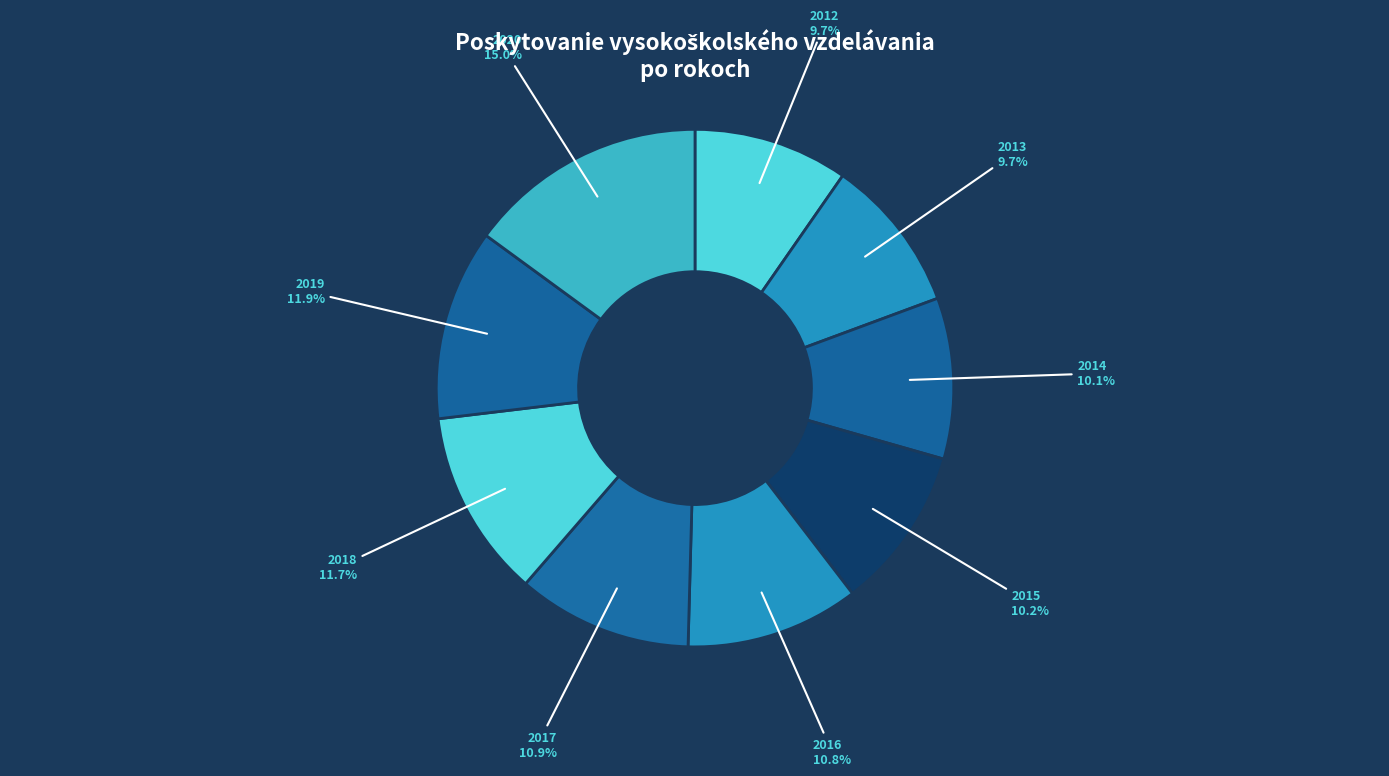

What percentage is the 2020 slice, to the nearest percent?

15%